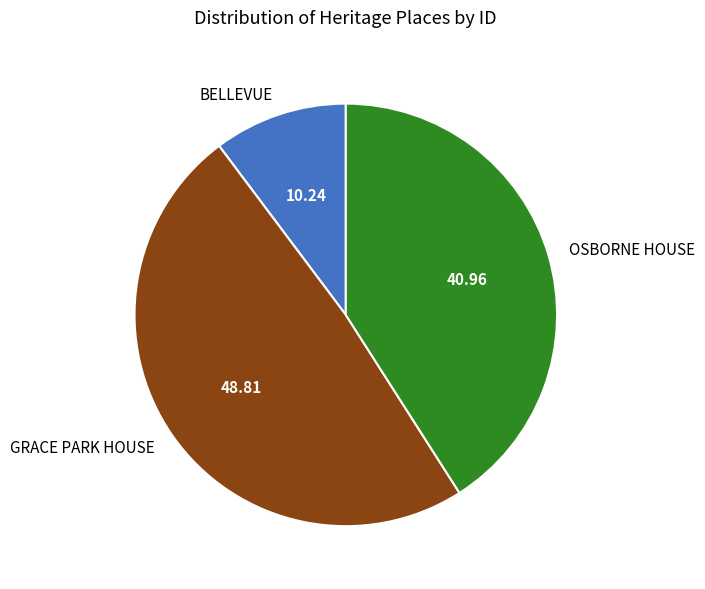

What is the largest slice in the pie chart?

GRACE PARK HOUSE